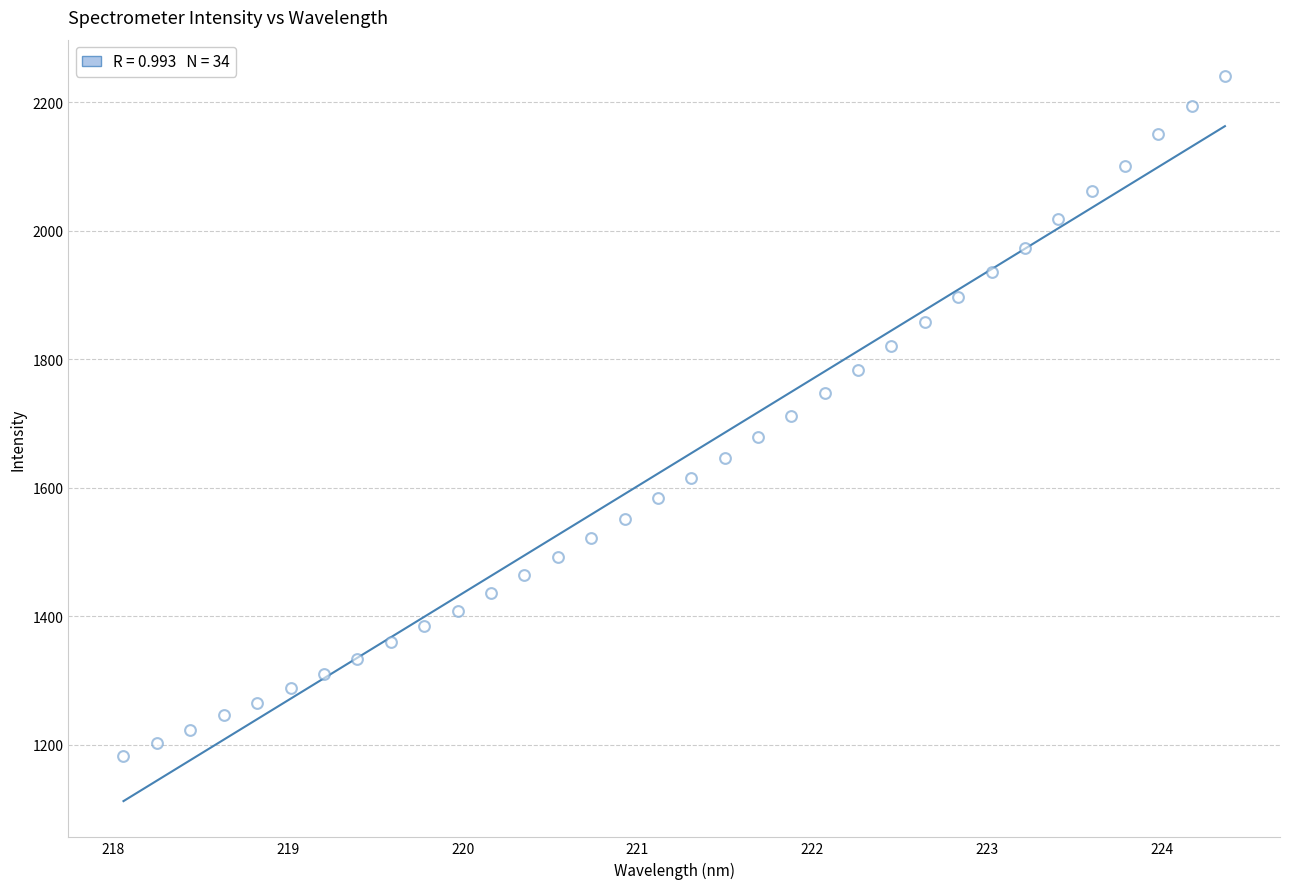

What is the range of Y values (max minus min)?

1058.6